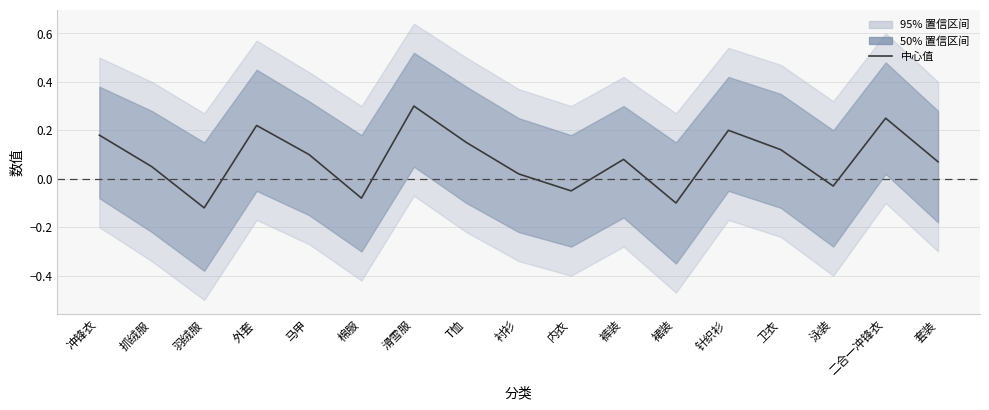

What is the difference between the values at 抓绒服 and 冲锋衣?

0.1